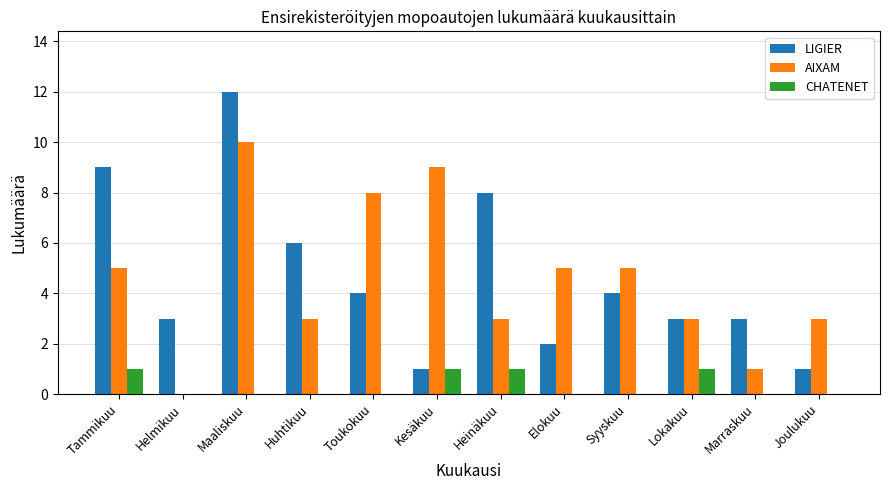

Which series changed the most between Huhtikuu and Joulukuu?

LIGIER